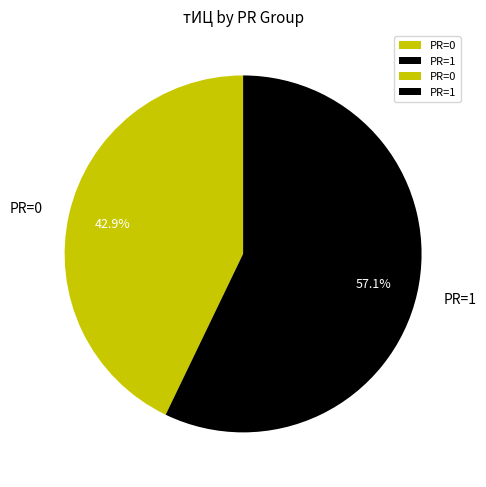

Between PR=0 and PR=1, which is larger?

PR=1